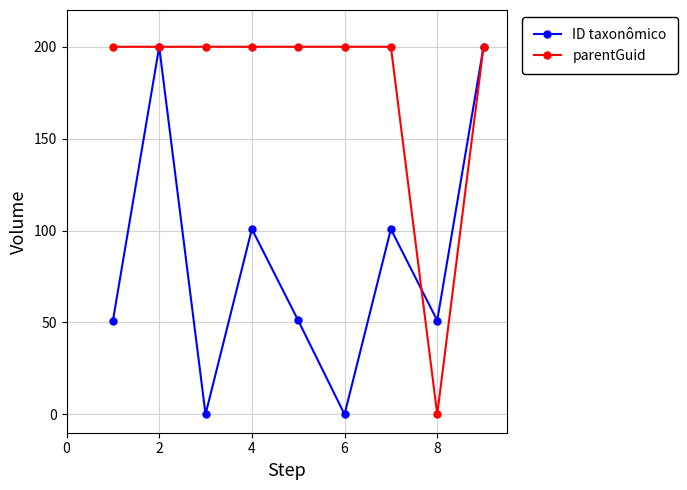

At how many categories does at least one series exceed 26?

9